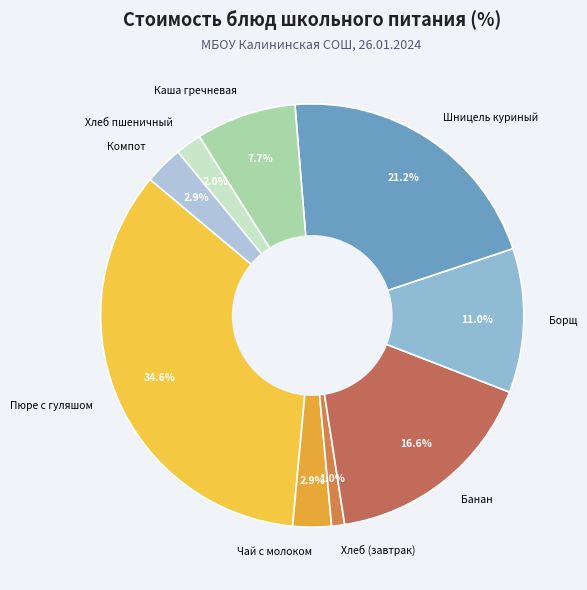

How much of the chart is everything except Пюре с гуляшом?

65.4%